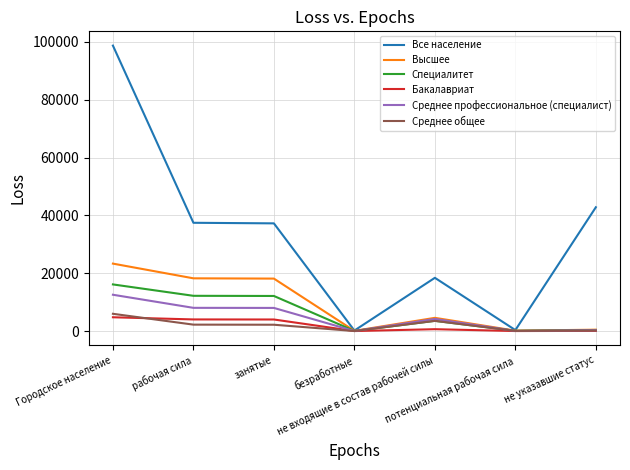

What is the maximum value shown in the chart?

98749